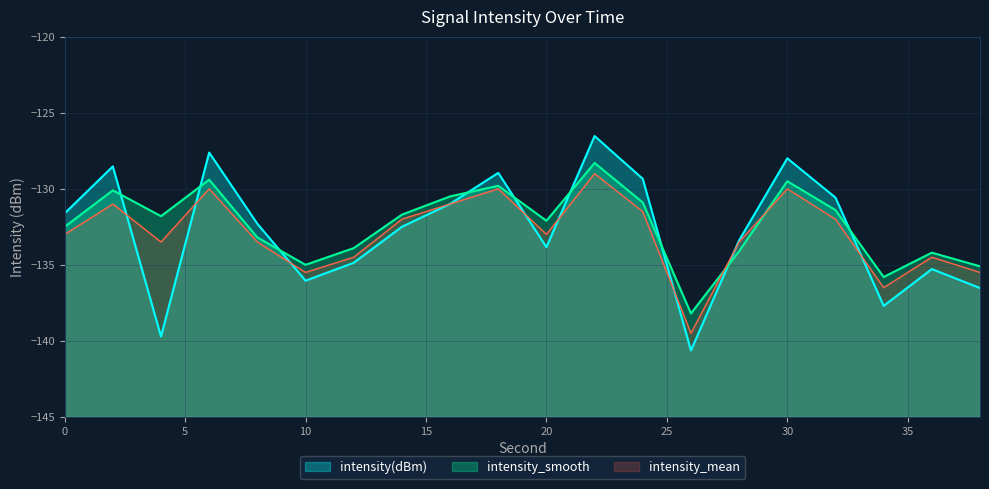

Which series changed the most between 30 and 34?

intensity(dBm)